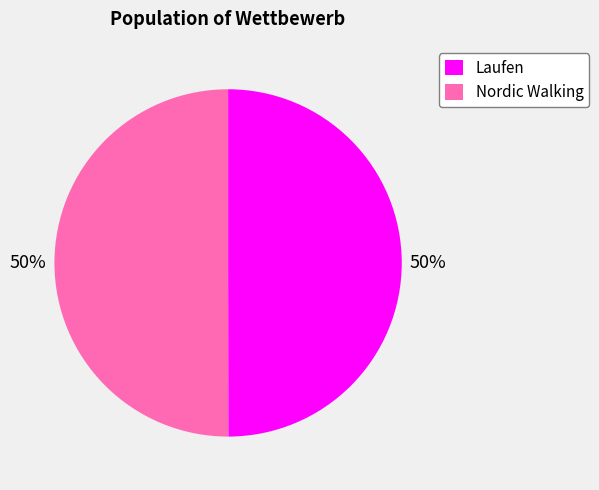

To the nearest percent, what portion does Laufen represent?

50%